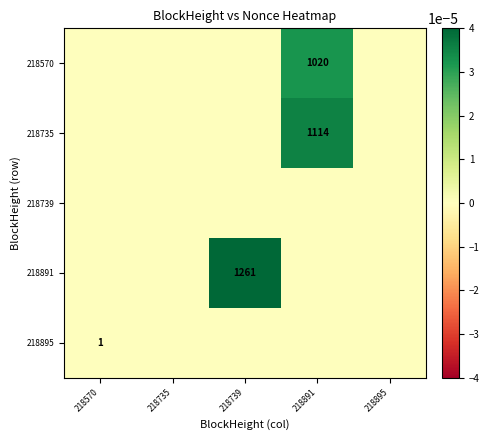

At how many categories does at least one series exceed 0?

3